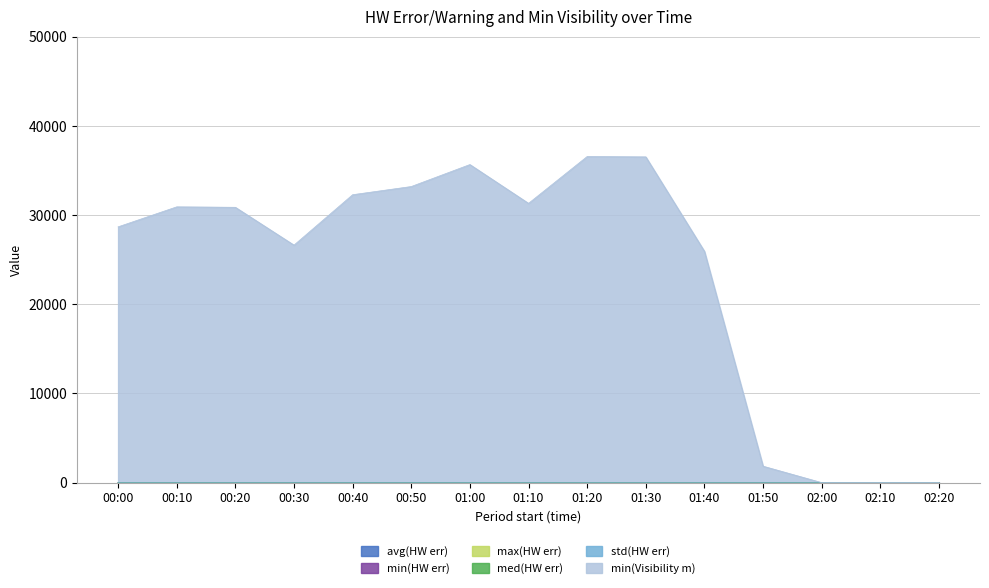

What is the difference between the highest and lowest values at 01:20?

36576